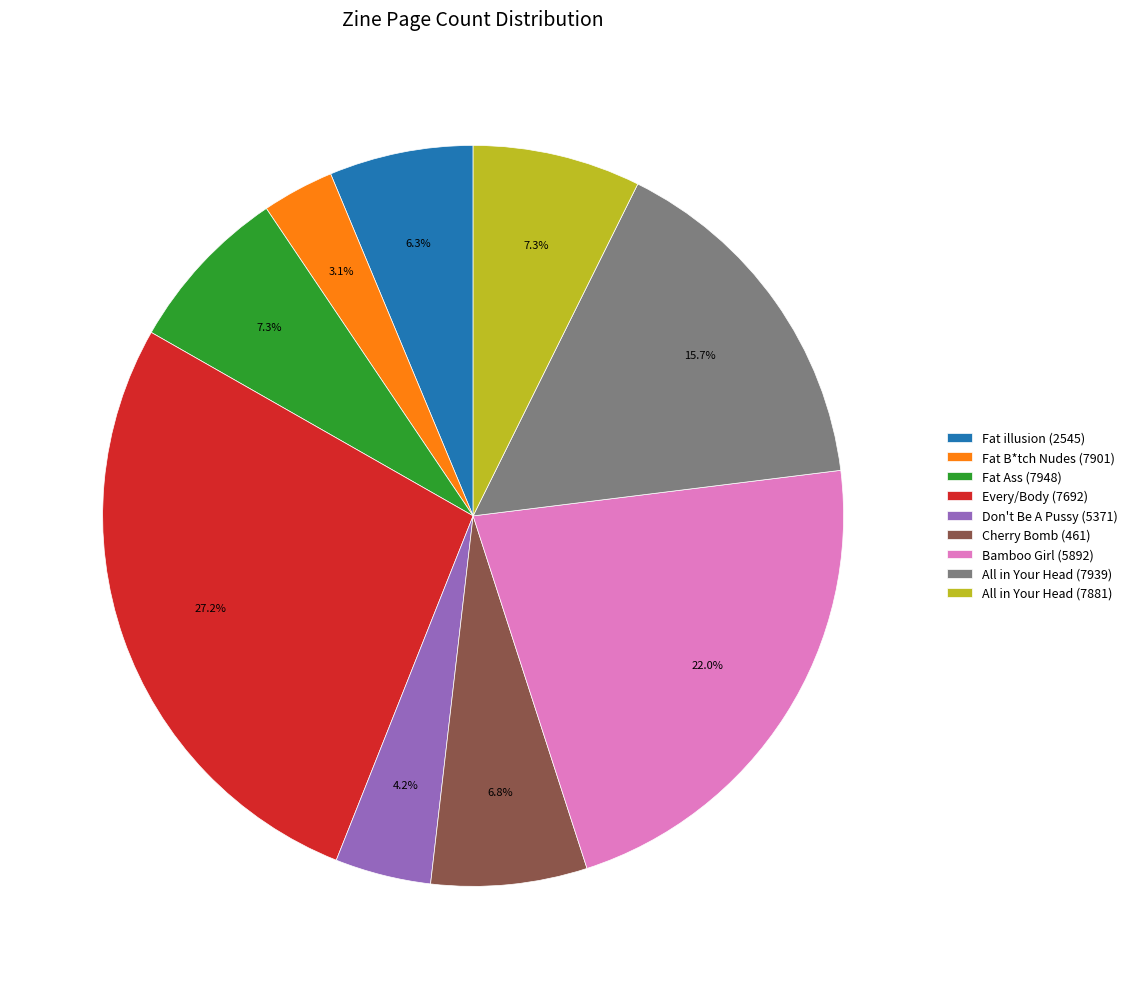

True or false: All in Your Head (7939) accounts for 16% of the total.

True